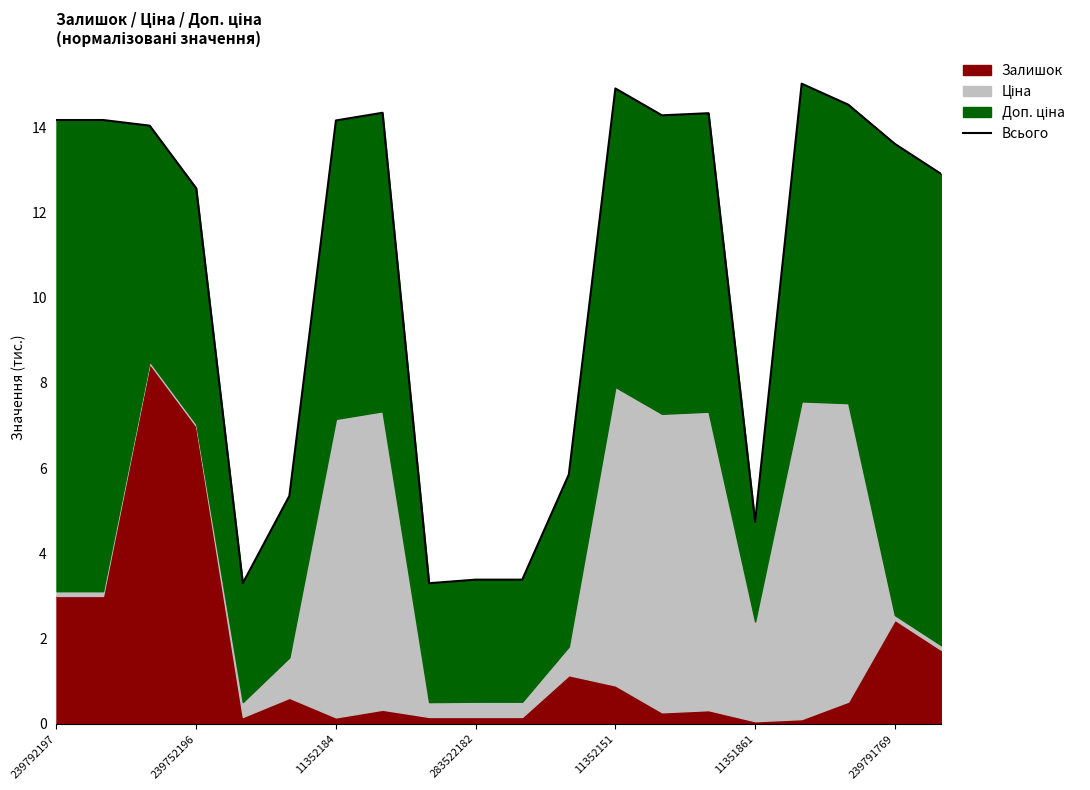

How many lines are shown in the chart?

1